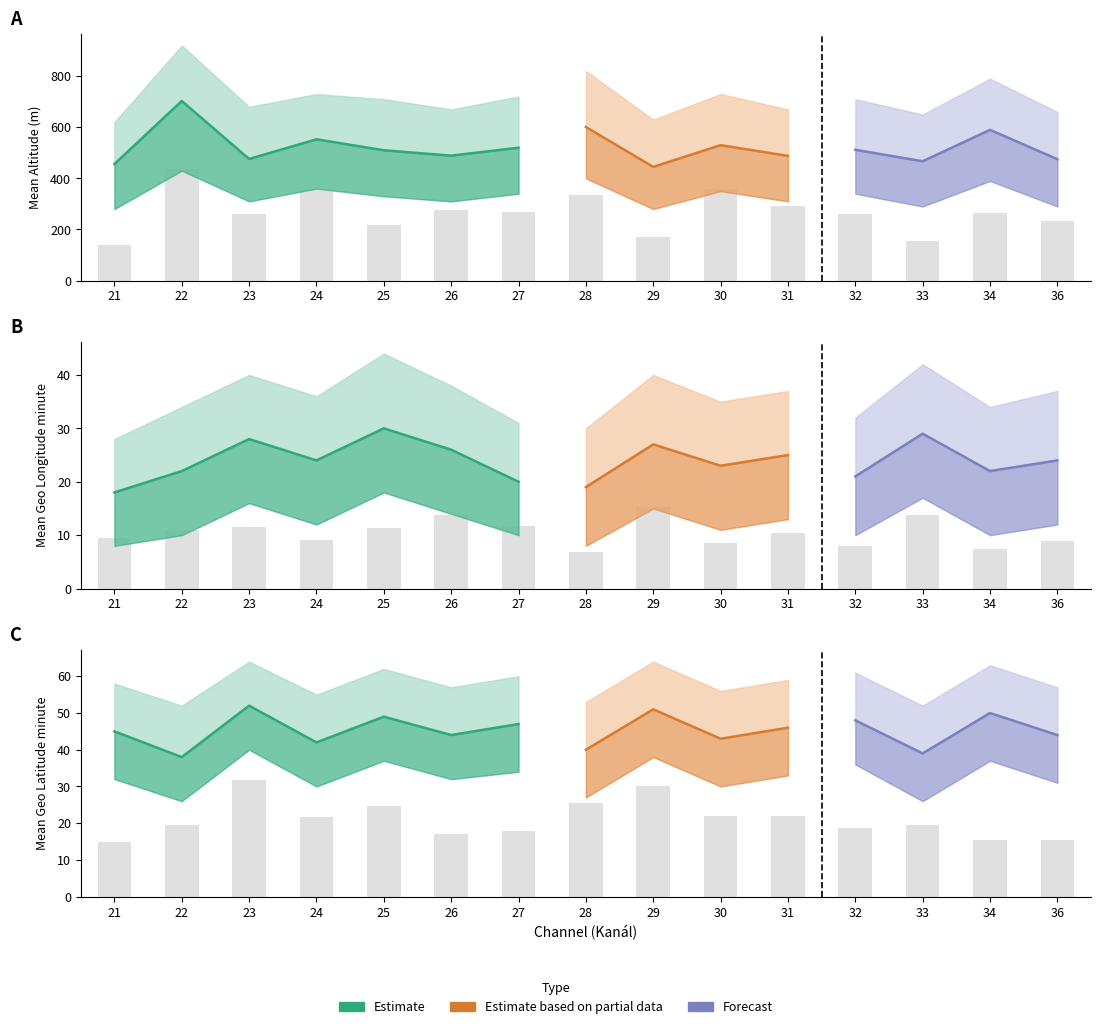

How many categories are shown in the chart?

15